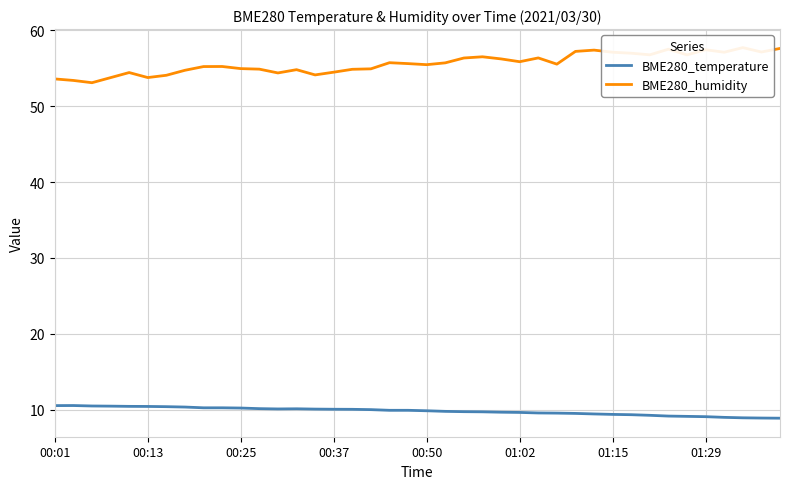

The BME280_temperature series shows 5.3 at 01:15. True or false?

False